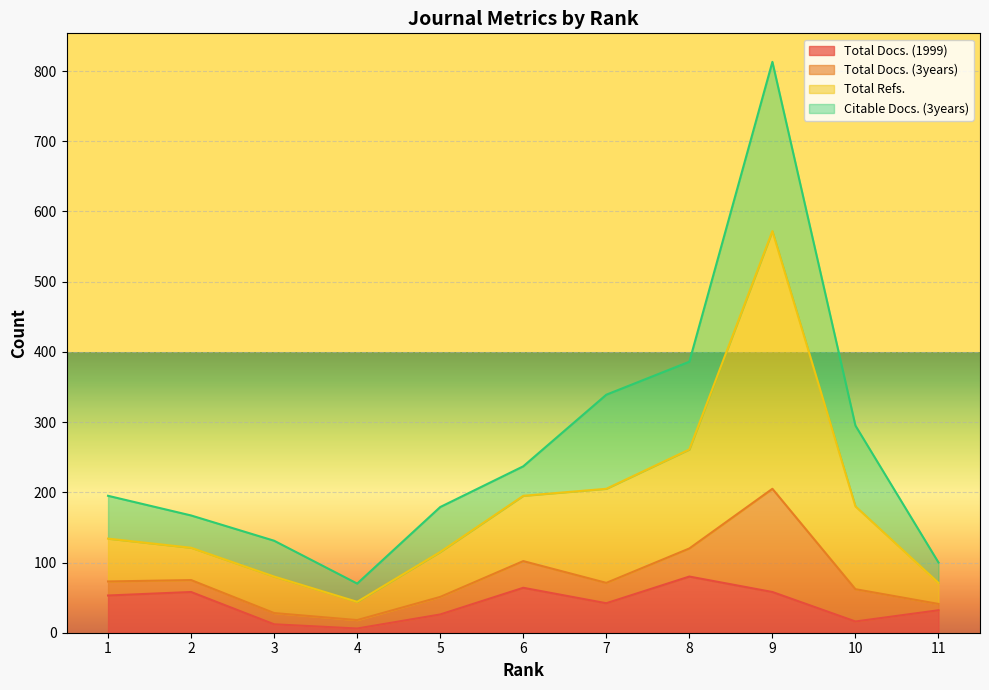

What is the difference between the second highest and second lowest values in the Total Docs. (1999) series?

52